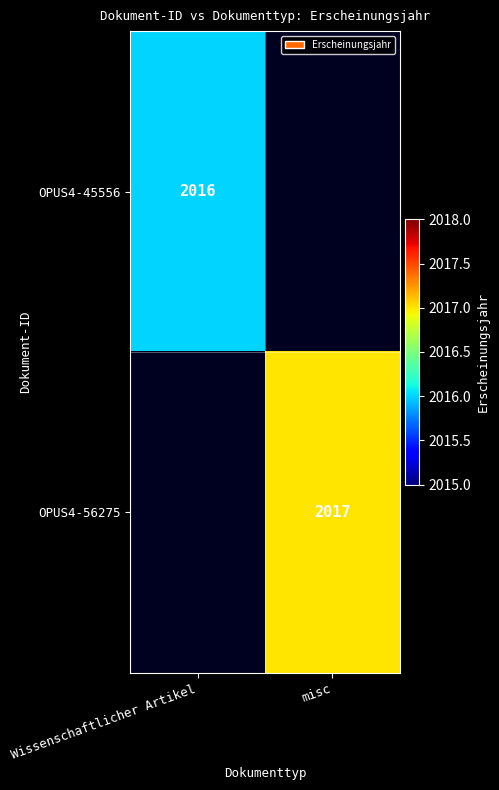

True or false: OPUS4-56275 has a value of 675 at misc.

False